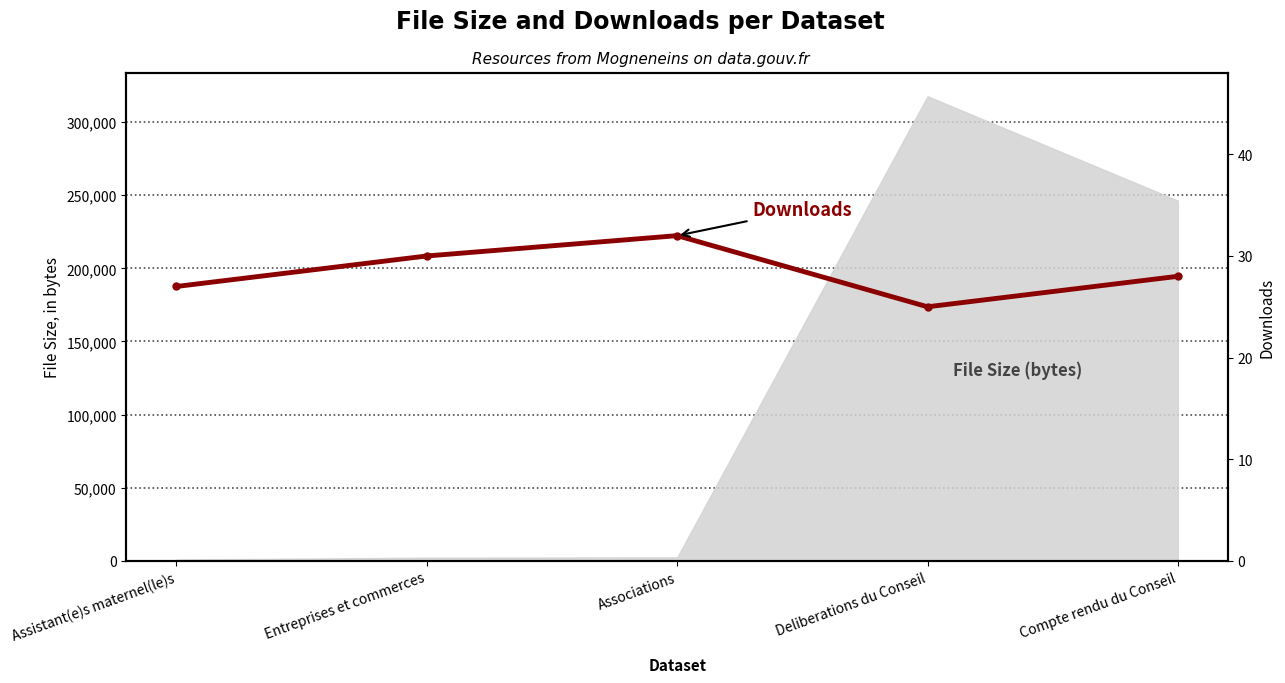

List the labels in order of value, largest first.

Associations, Entreprises et commerces, Compte rendu du Conseil, Assistant(e)s maternel(le)s, Deliberations du Conseil